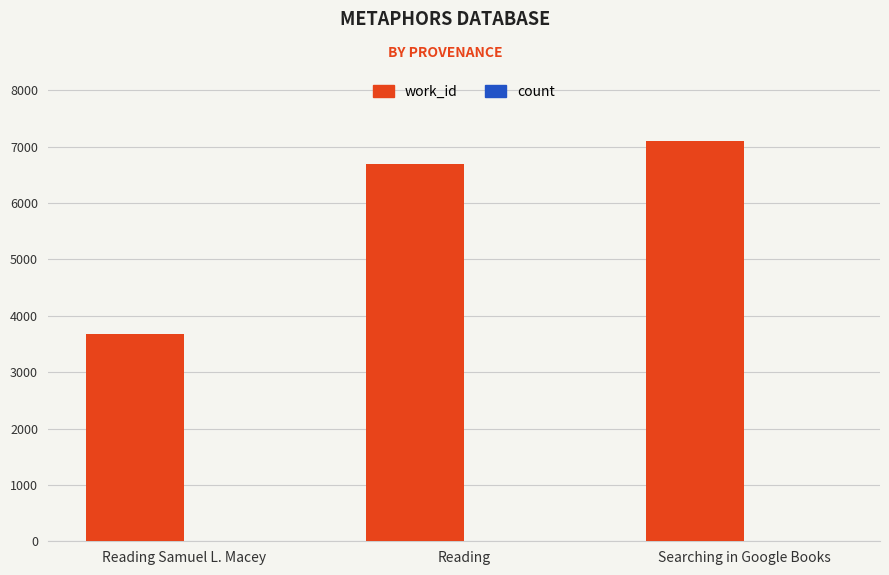

What is the maximum value for work_id?

7097